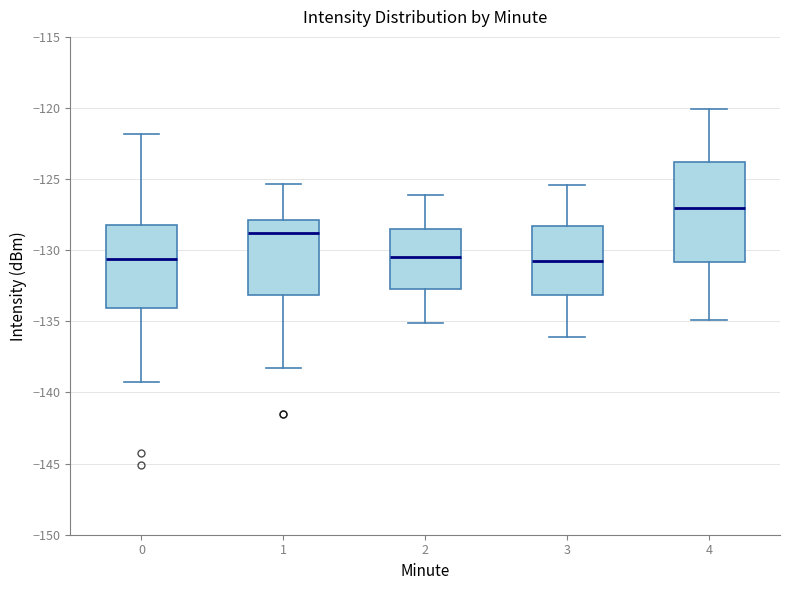

Reading left to right, transcribe this box plot: for each box, give where its median line is, the range the box spans, and where its two whiskers end, as read against the y-axis. The values are not printed on the chart, so give them approximately, as read against the axis.

0: median -130.5, box -134.0 to -128.0, whiskers -139.5 to -122.0
1: median -129.0, box -133.0 to -128.0, whiskers -138.5 to -125.5
2: median -130.5, box -132.5 to -128.5, whiskers -135.0 to -126.0
3: median -130.5, box -133.0 to -128.5, whiskers -136.0 to -125.5
4: median -127.0, box -131.0 to -124.0, whiskers -135.0 to -120.0